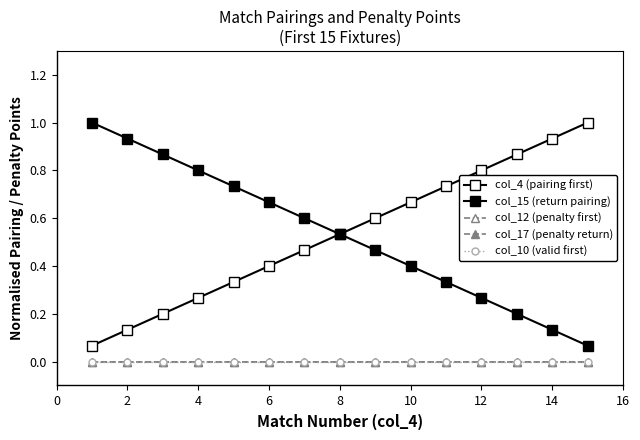

True or false: col_17 (penalty return) has more than 0 points higher than both neighbors.

False